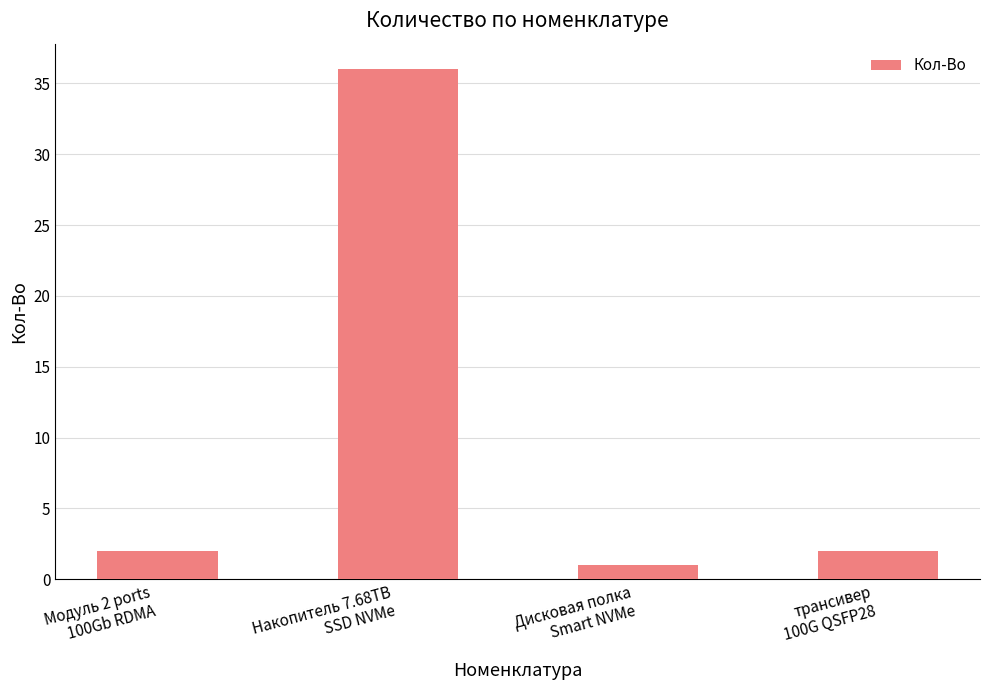

Does the chart contain stacked bars?

No